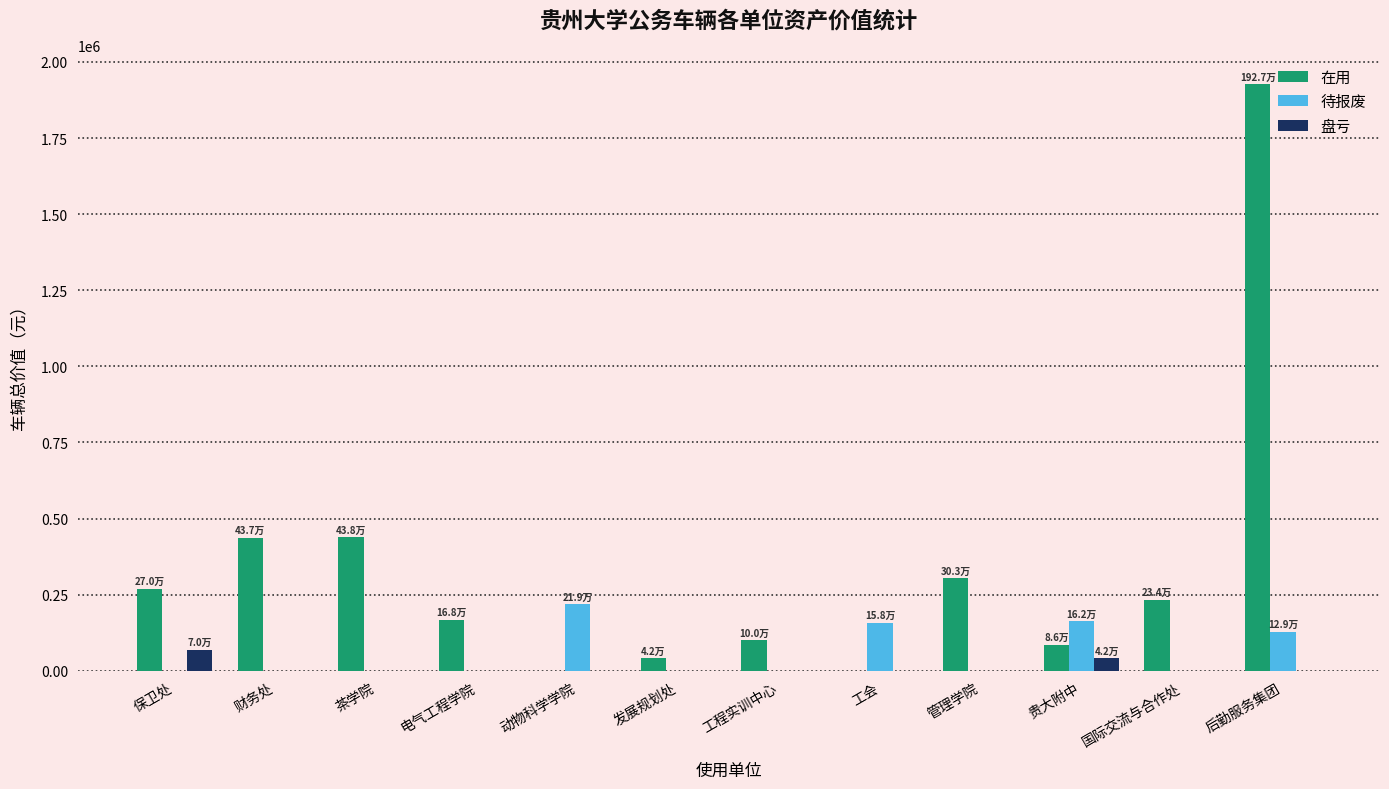

What is the maximum value for 待报废?

219416.0